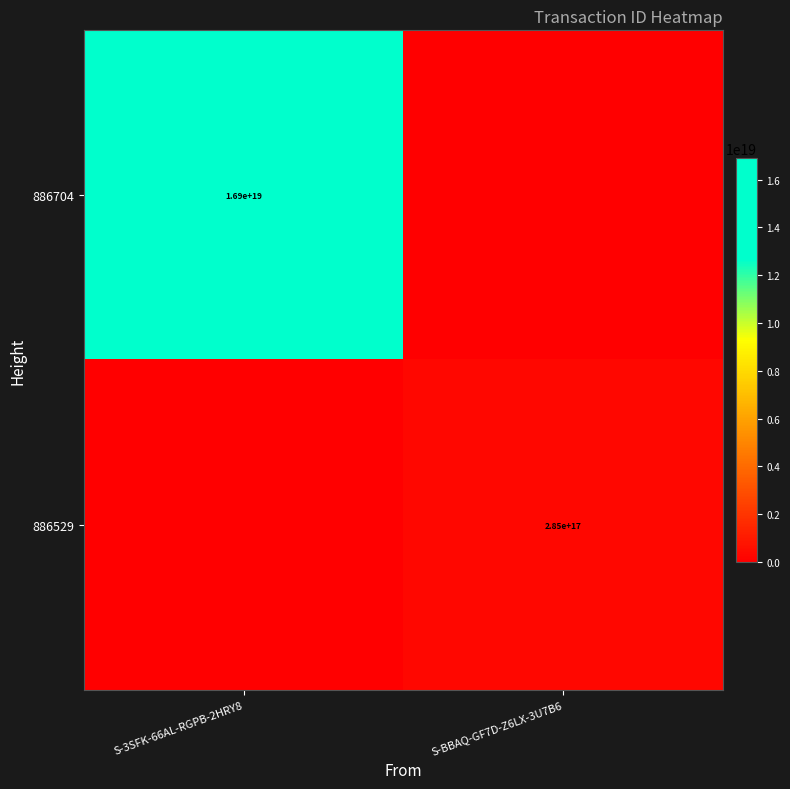

True or false: 886704 has a value of 16900000000000000000 at S-3SFK-66AL-RGPB-2HRY8.

True